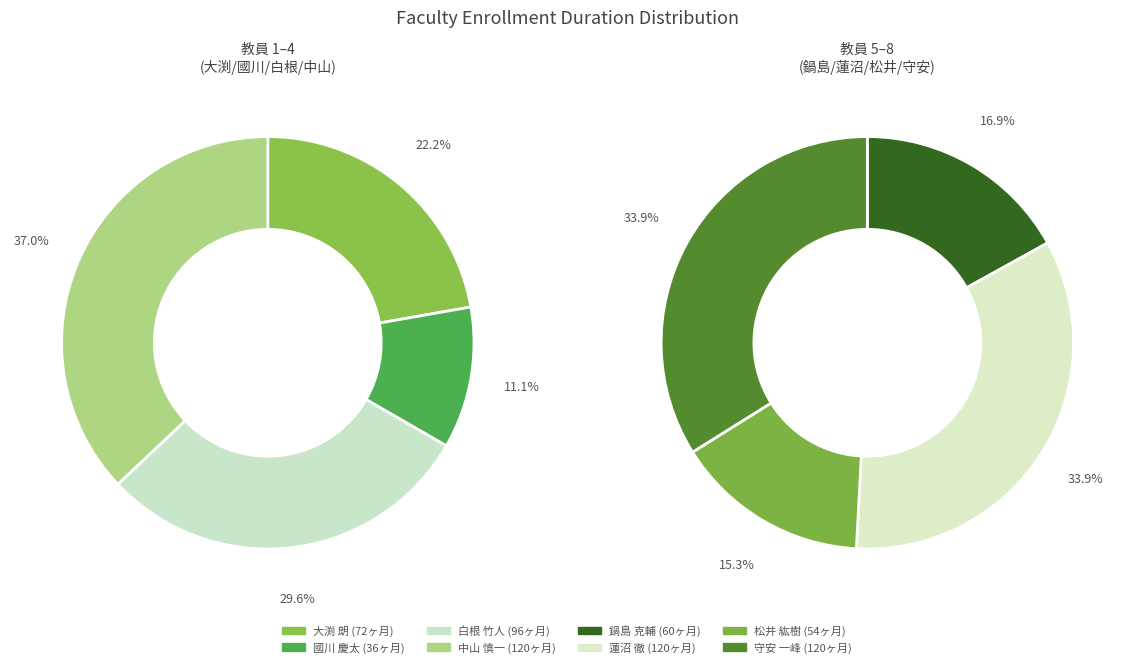

Which has a higher value, 白根 竹人 or 中山 慎一?

中山 慎一